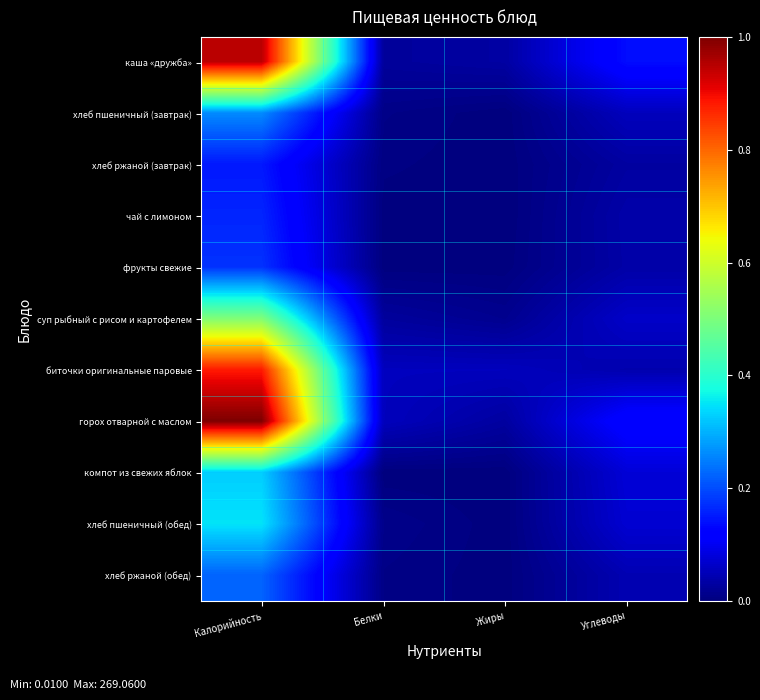

What is the difference between the highest and lowest values at Калорийность?

0.9